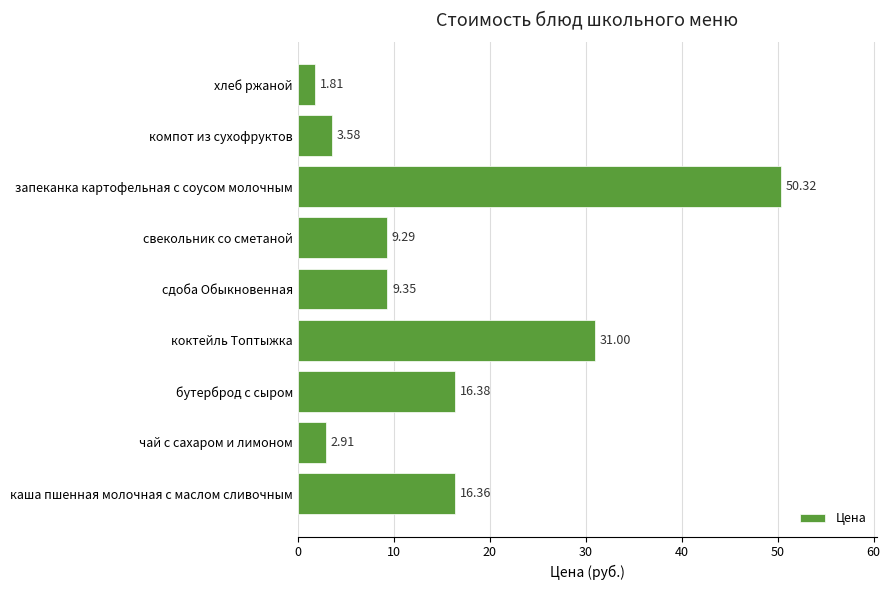

At which category does the chart reach its peak across all series?

запеканка картофельная с соусом молочным